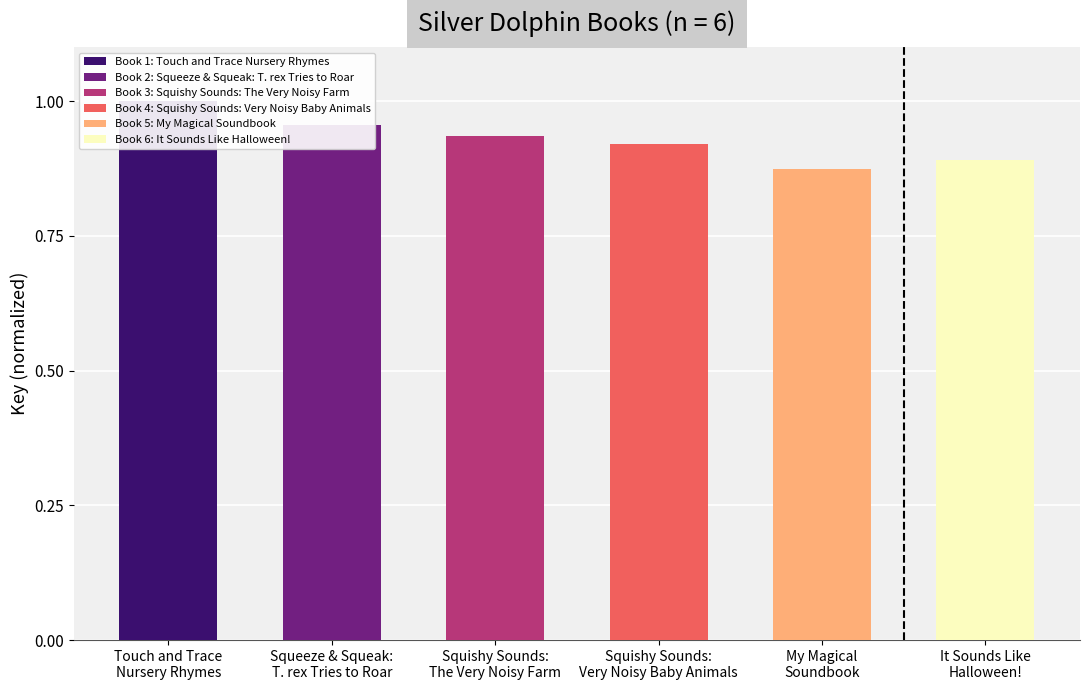

Reading right to left, what are all the values shown in this chart?

0.9	0.9	0.9	0.9	1.0	1.0